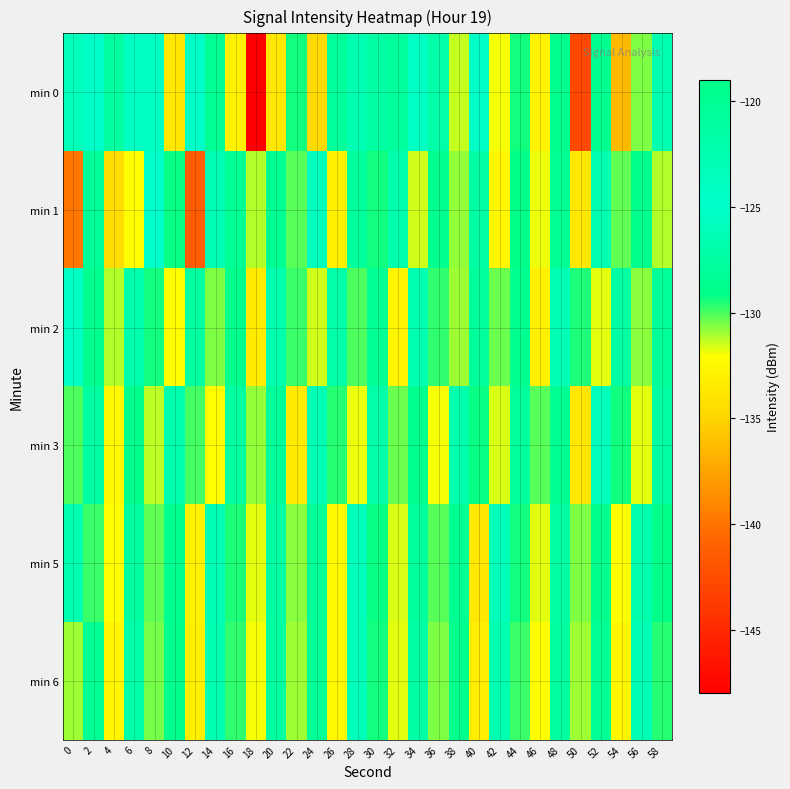

Which series has the widest spread of values?

min 0